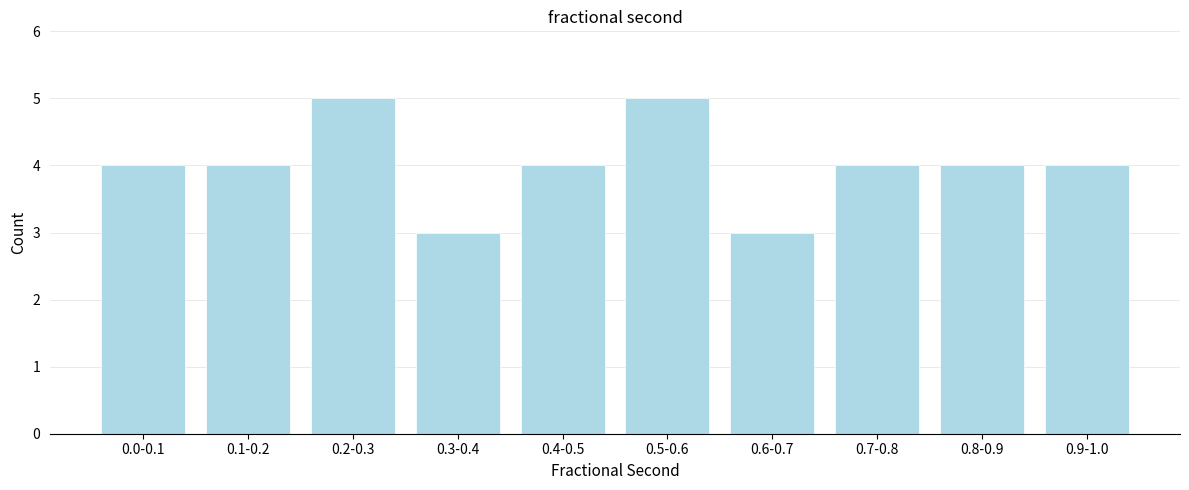

Reading left to right, transcribe all the data shown in this chart.

4	4	5	3	4	5	3	4	4	4